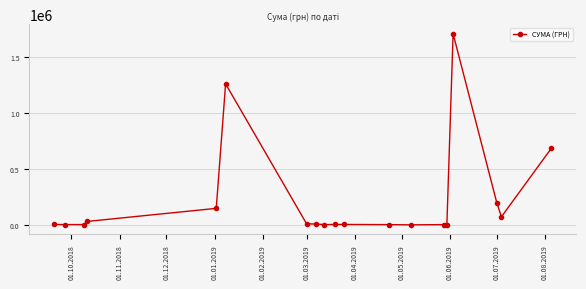

What is the difference between the second highest and minimum values?

1257155.2